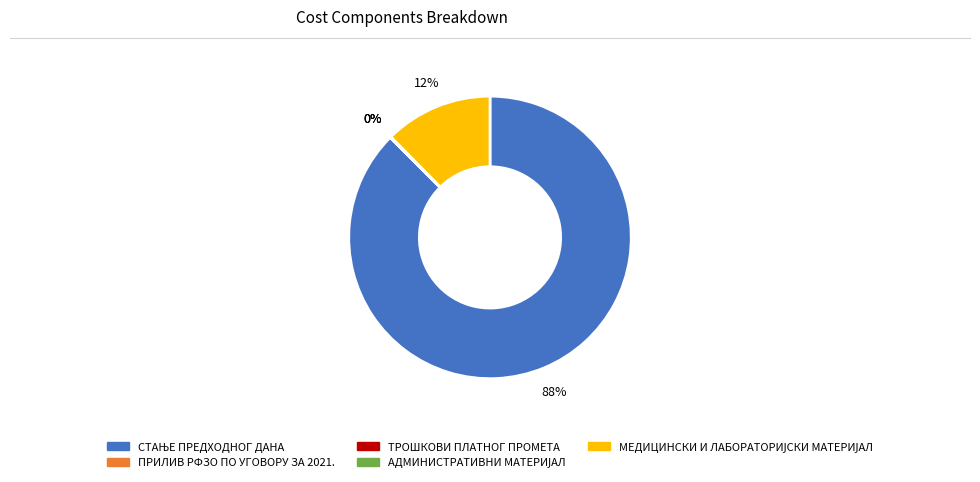

Does any single category account for the majority?

Yes